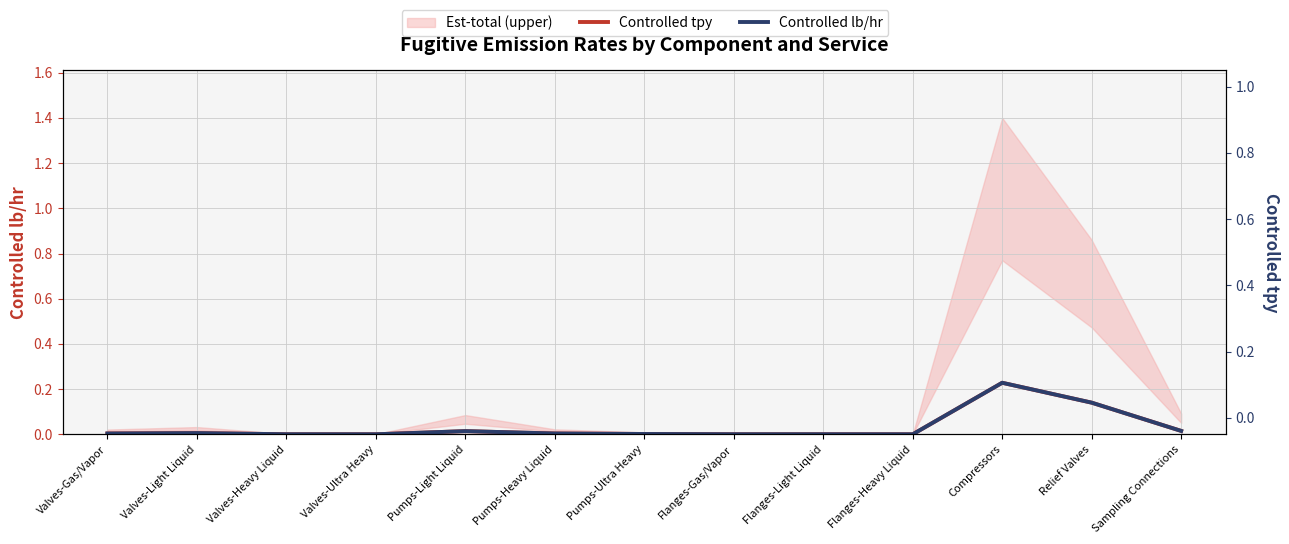

What is the label of the 10th point from the right?

Valves-Ultra Heavy